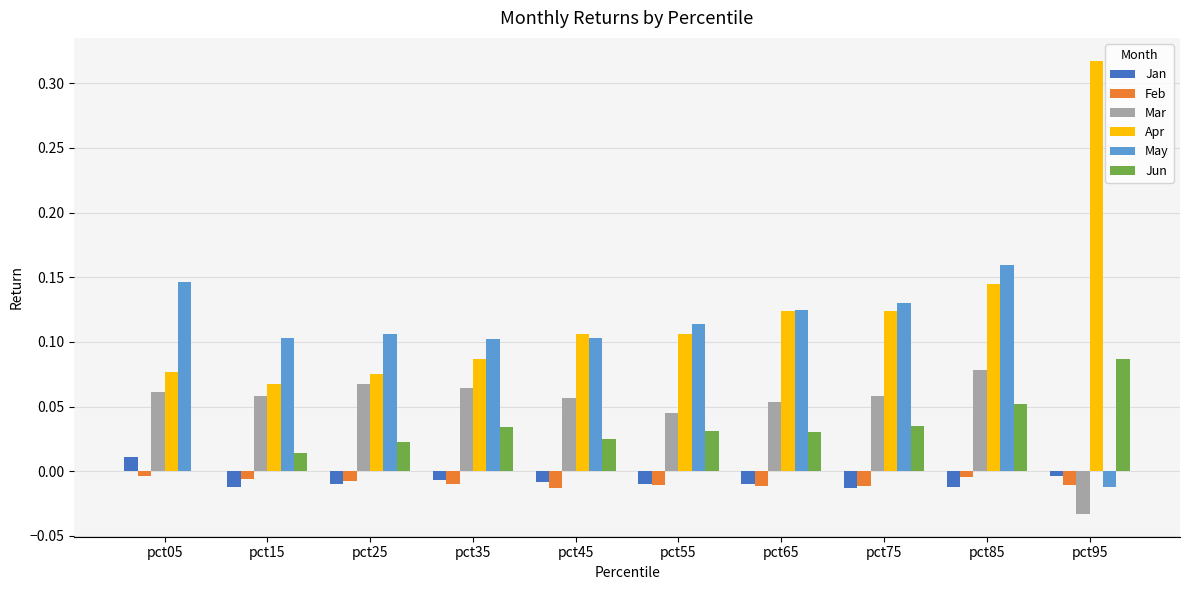

How many values in the Jan series exceed 0?

1